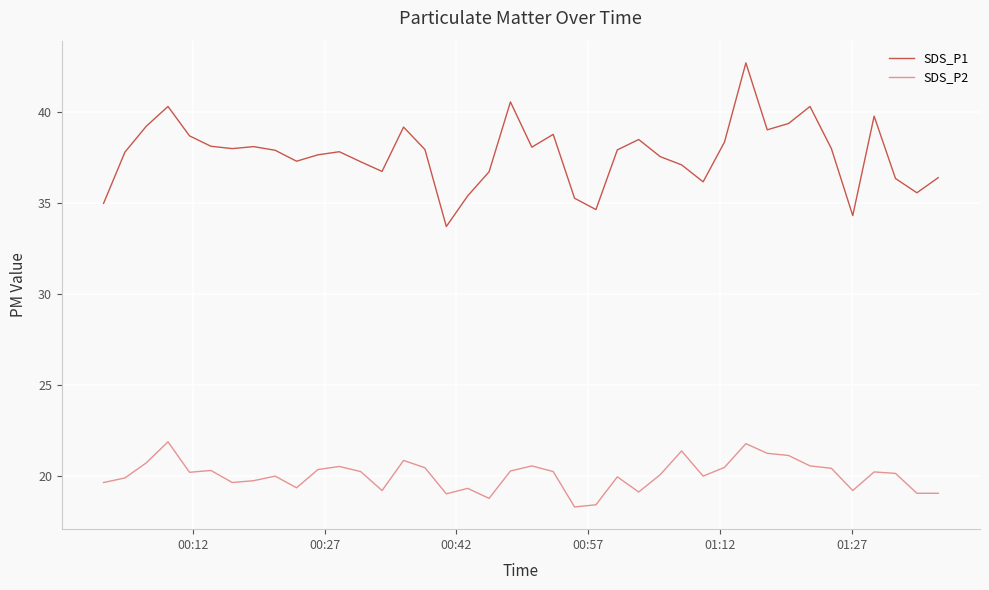

True or false: SDS_P2 and SDS_P1 cross at least once.

False